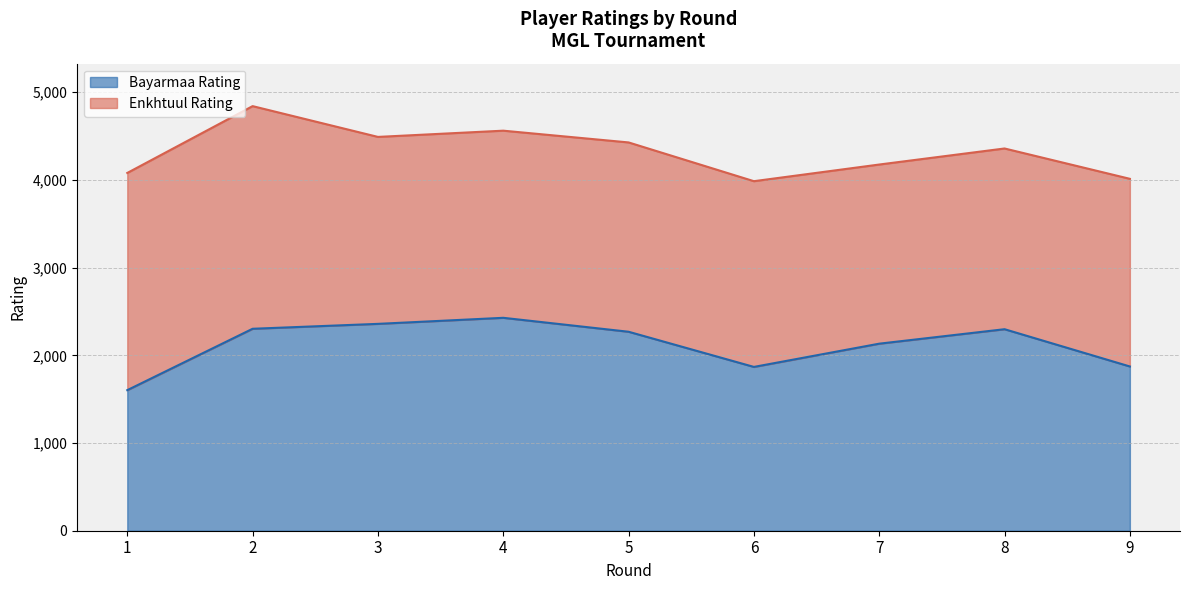

List the labels in order of value, smallest first.

1, 6, 9, 7, 5, 8, 2, 3, 4